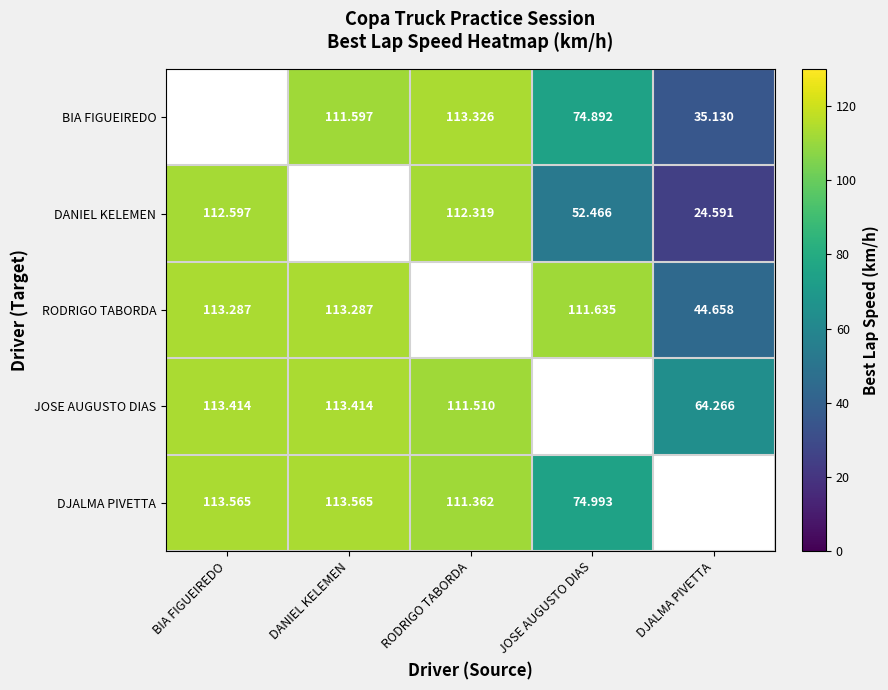

Is the value of JOSE AUGUSTO DIAS at DJALMA PIVETTA greater than the value of DANIEL KELEMEN at RODRIGO TABORDA?

No